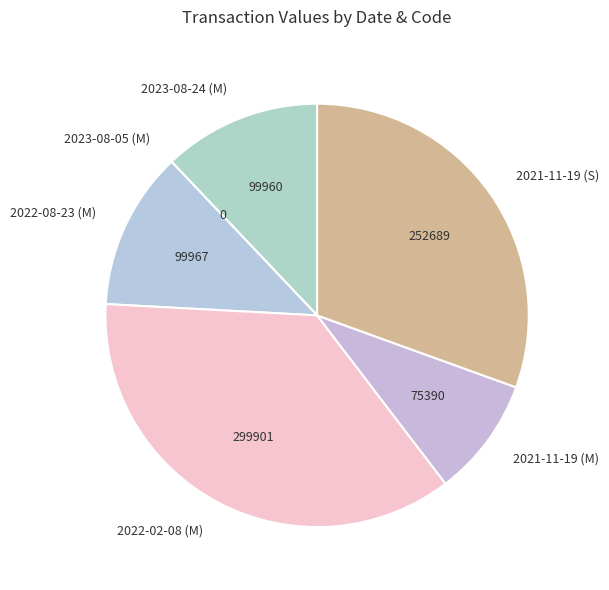

Is there a majority slice in this chart?

No